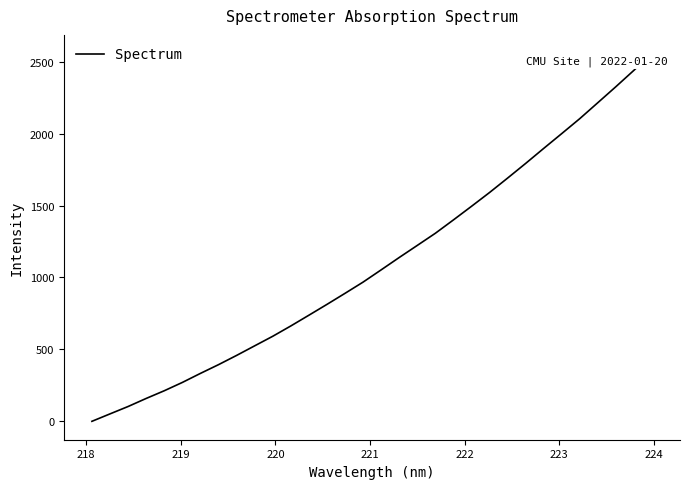

What is the maximum value shown in the chart?

2558.0